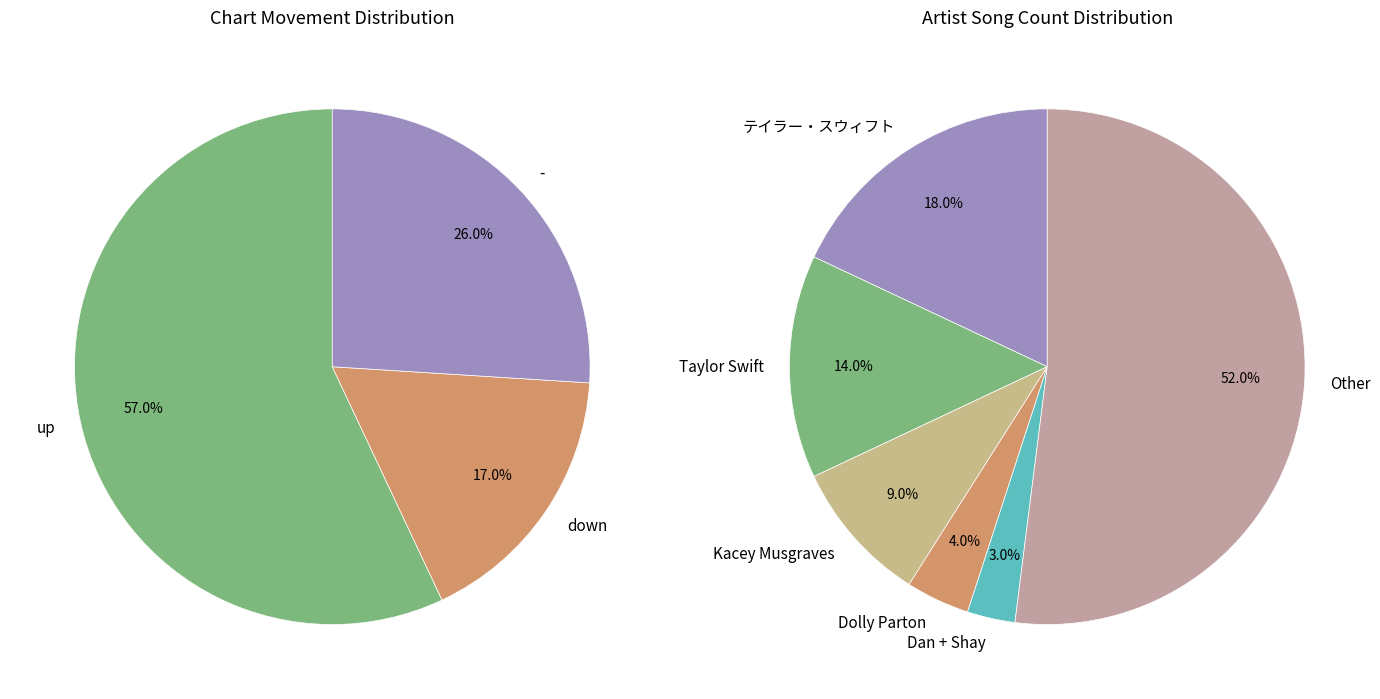

How many slices are in this pie chart?

3